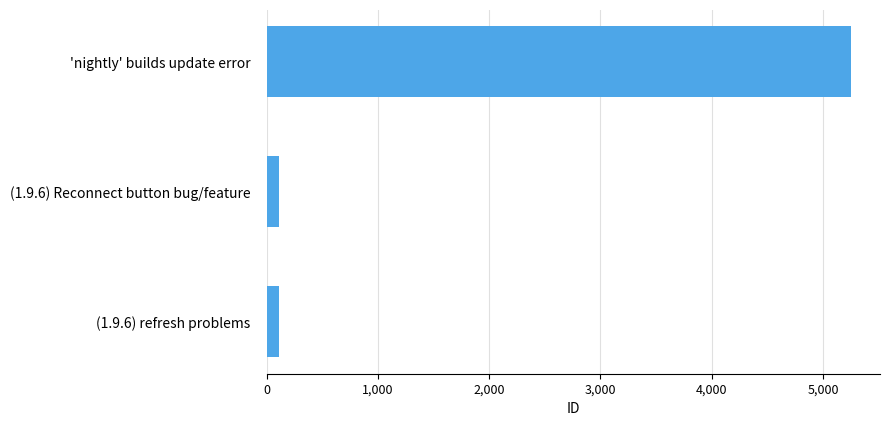

What is the sum of all values?

5477